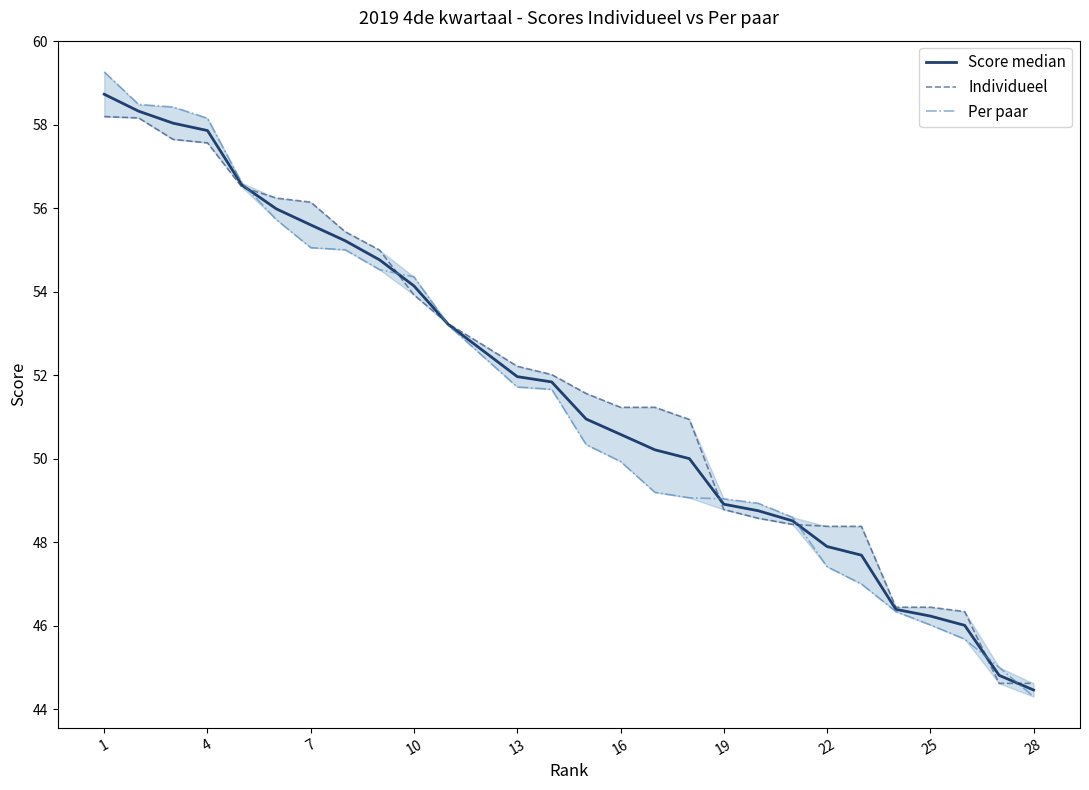

What is the maximum value shown in the chart?

59.3